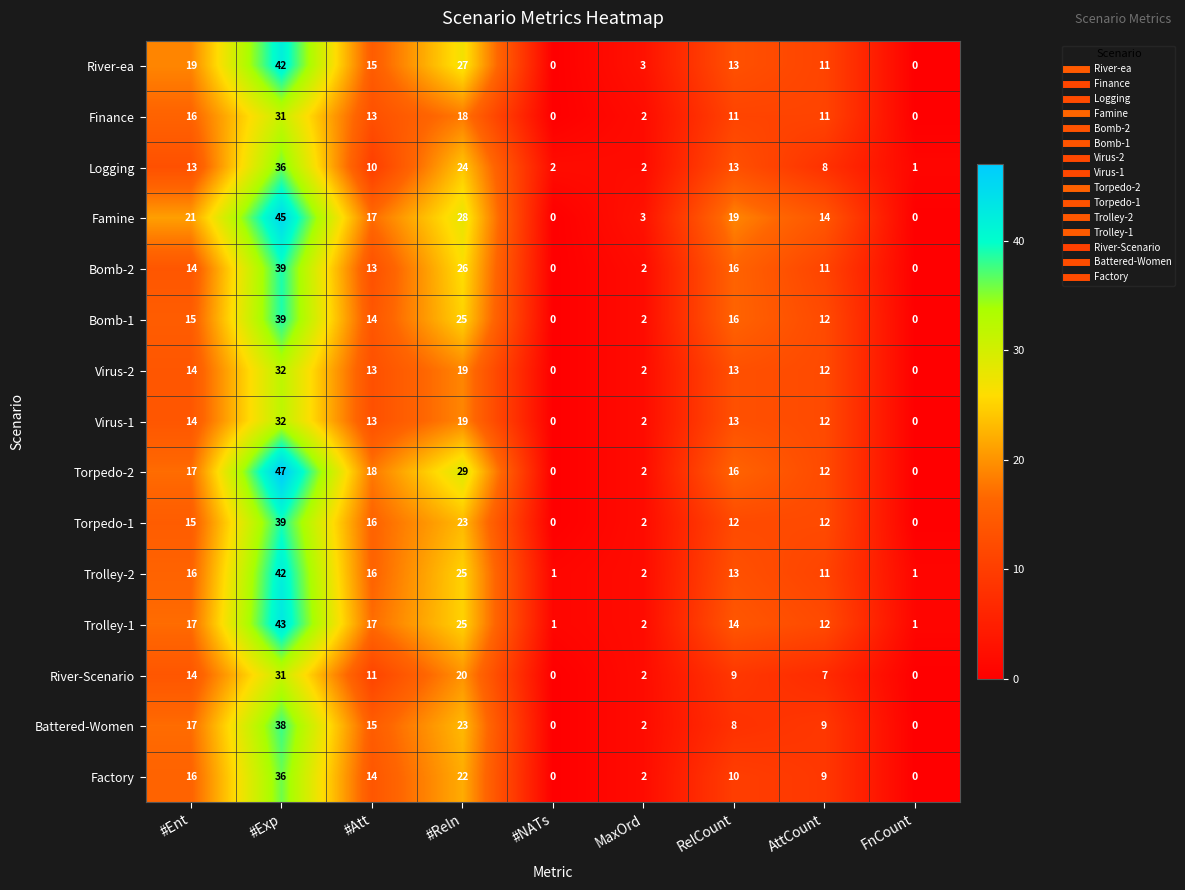

The value of River-Scenario at RelCount is 4. True or false?

False